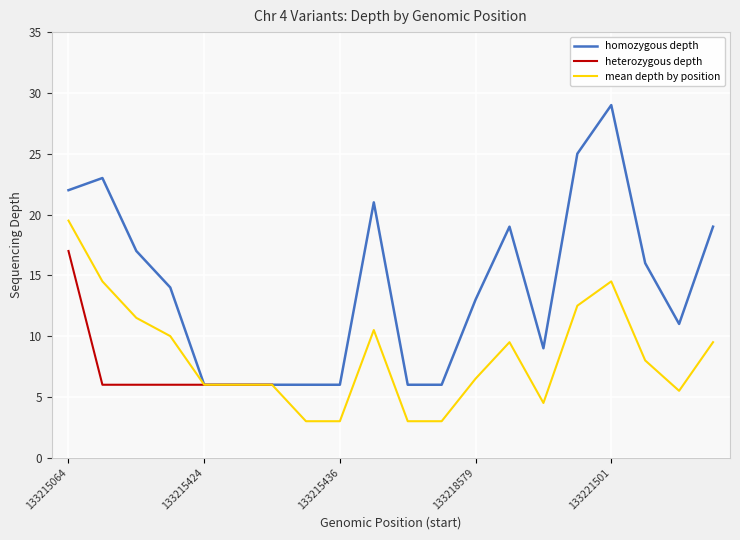

What is the approximate value of mean depth by position at 133215424, to the nearest 5?

5